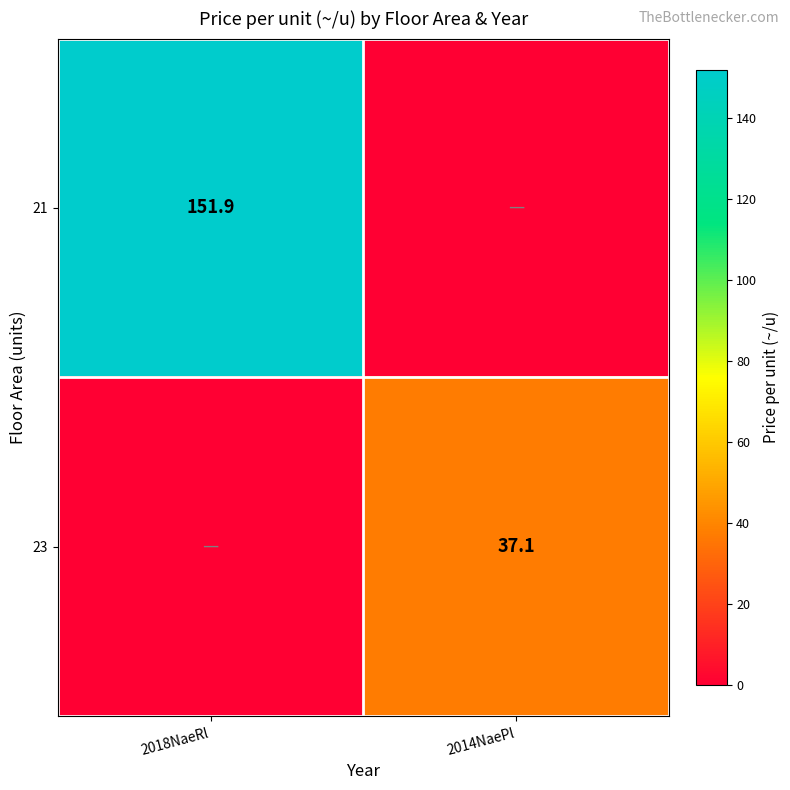

The 21 series shows 57.7 at 2018NaeRl. True or false?

False